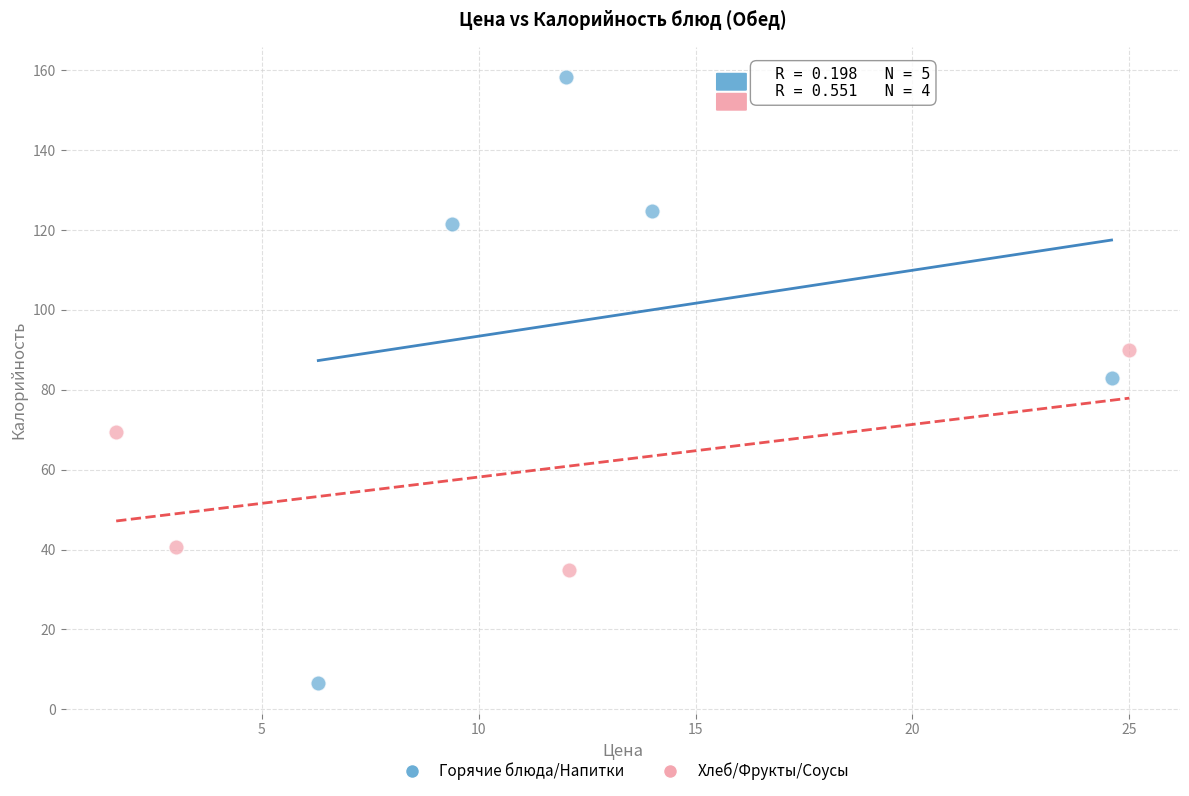

Which series reaches the maximum Y coordinate?

Горячие блюда/Напитки